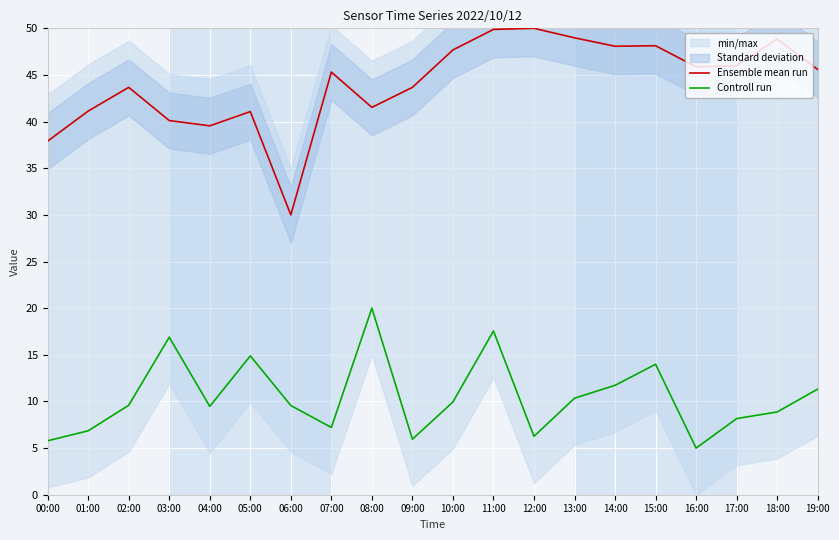

Rank the categories by Controll run value from lowest to highest.

16:00, 00:00, 09:00, 12:00, 01:00, 07:00, 17:00, 18:00, 04:00, 06:00, 02:00, 10:00, 13:00, 19:00, 14:00, 15:00, 05:00, 03:00, 11:00, 08:00